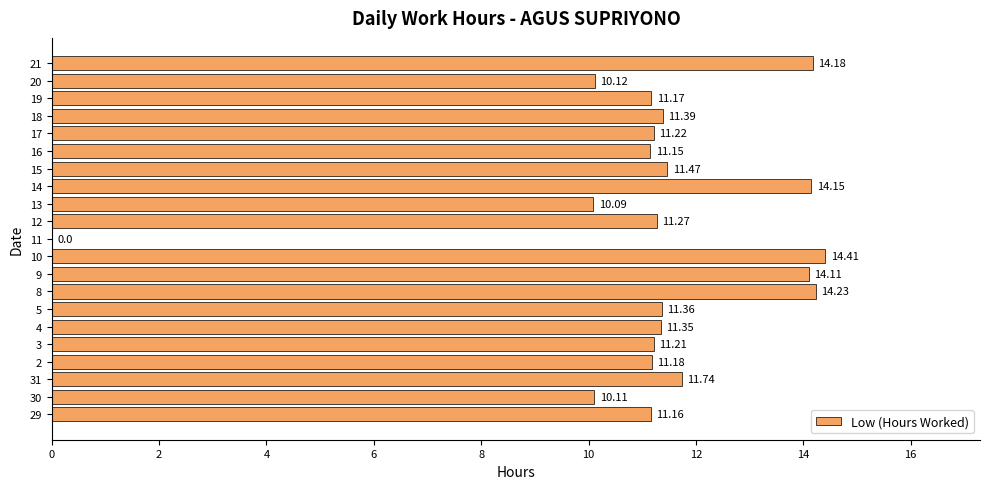

Are the bars horizontal?

Yes